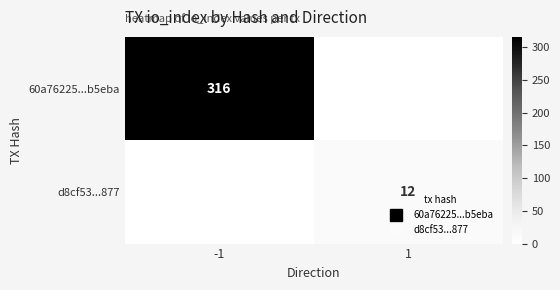

Where is 60a76225...b5eba nearest to the value 316?

-1